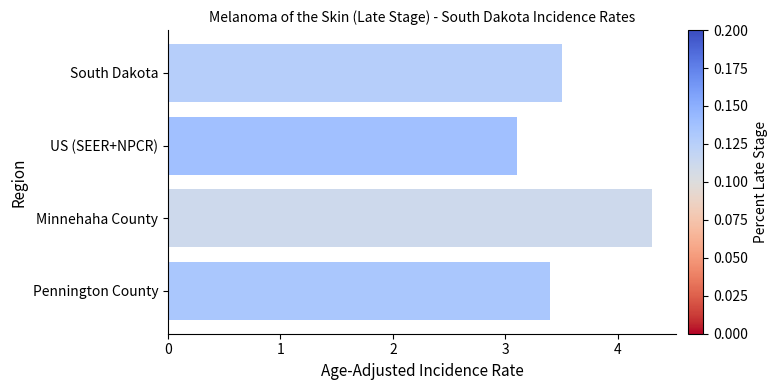

List the labels in order of value, largest first.

Minnehaha County, South Dakota, Pennington County, US (SEER+NPCR)